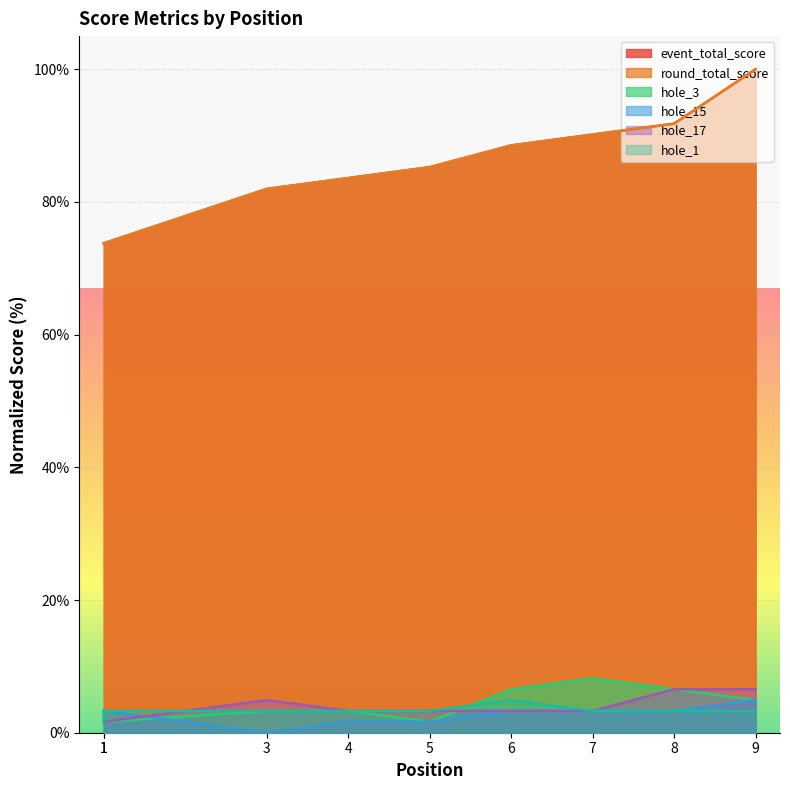

Between 4 and 1, which is larger?

4